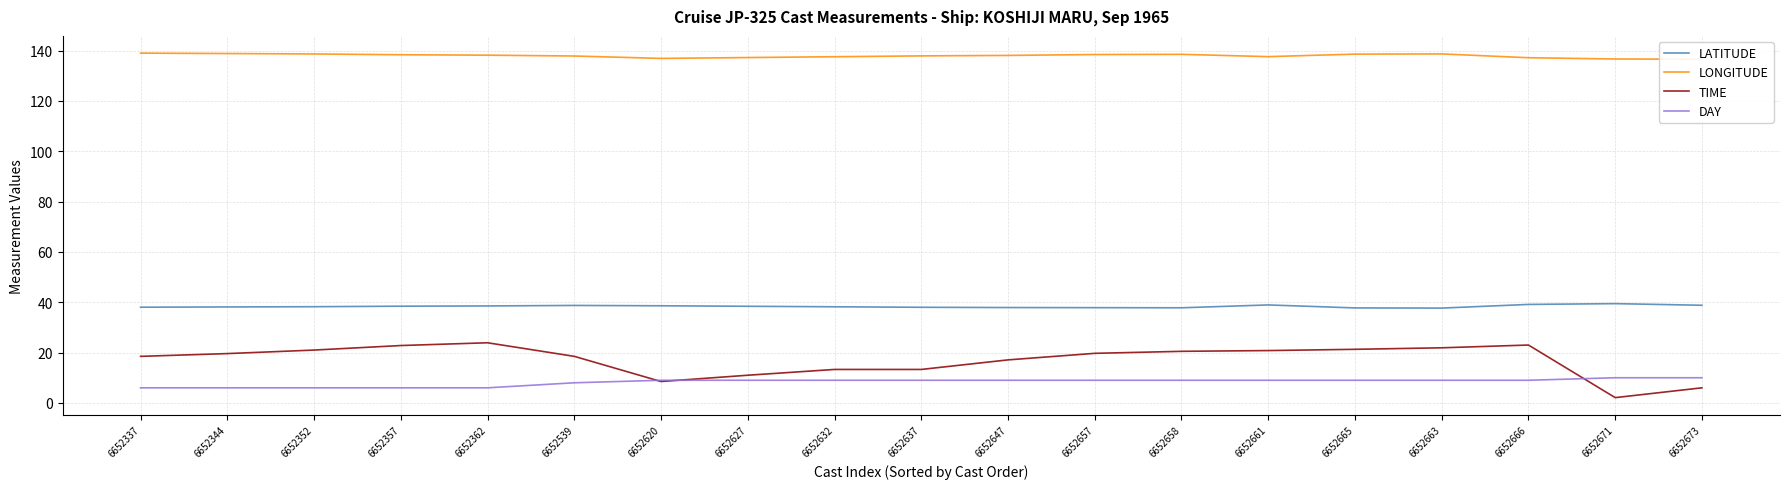

How many data points in LATITUDE are above 38?

13